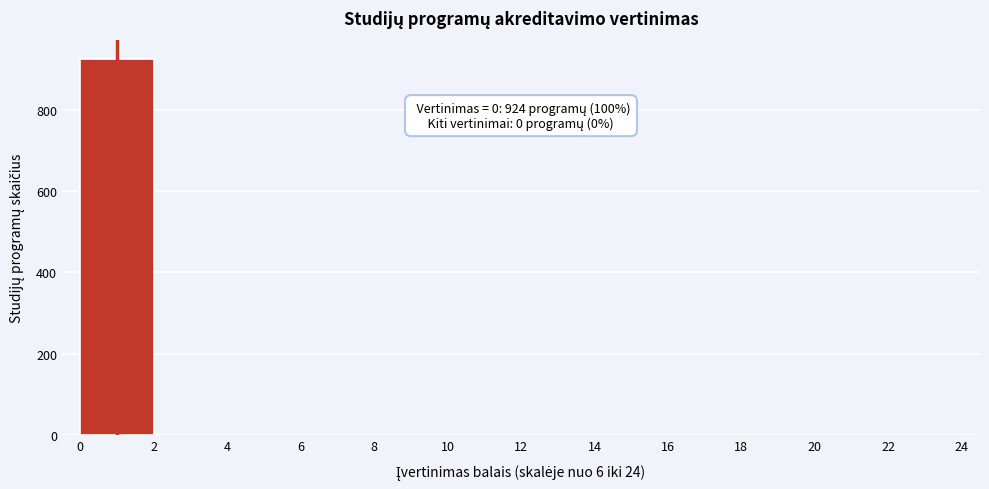

Over which range of the x-axis is the bar tallest?

0 to 2